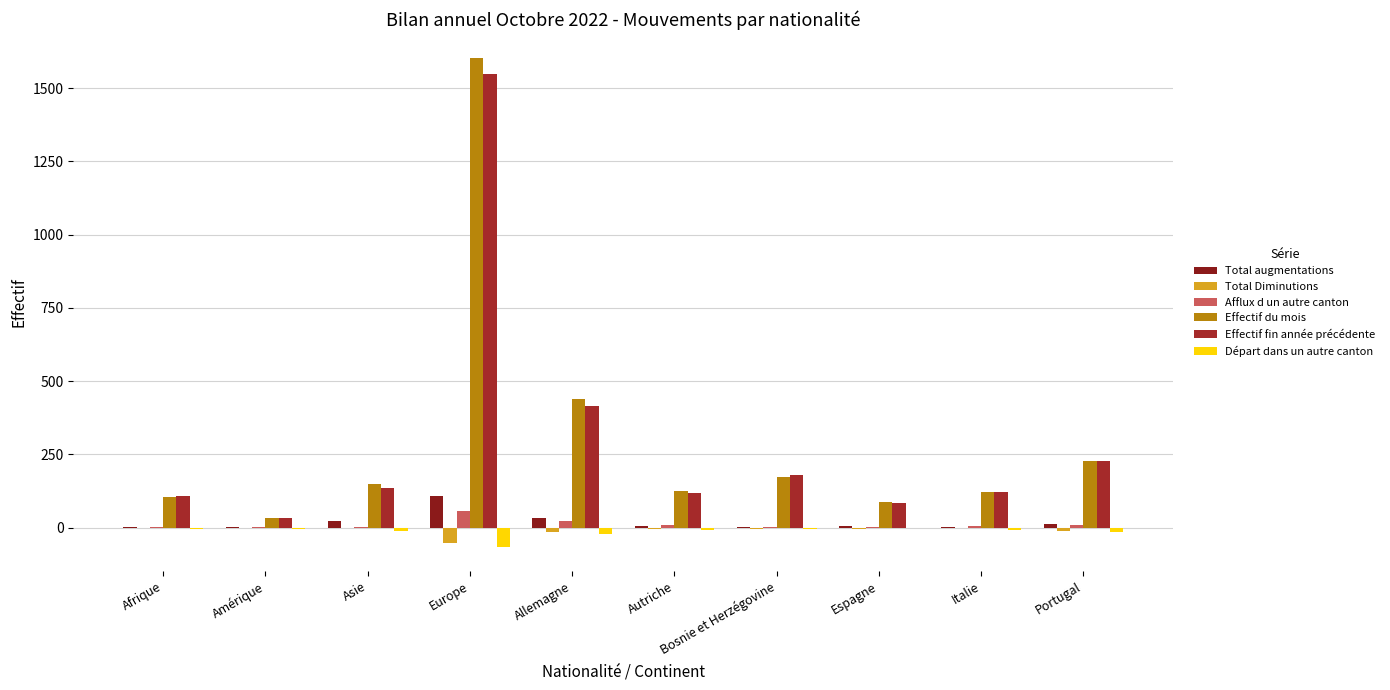

Reading left to right, list all the values displayed in this chart.

Total augmentations: 3	1	22	109	34	7	1	6	4	14
Total Diminutions: 0	-1	-2	-51	-15	-5	-4	-5	-1	-10
Afflux d un autre canton: 1	2	3	56	24	10	1	2	5	8
Effectif du mois: 106	34	148	1601	439	127	172	87	123	228
Effectif fin année précédente: 107	35	136	1549	417	120	179	85	122	228
Départ dans un autre canton: -5	-3	-11	-64	-20	-6	-5	-1	-7	-13